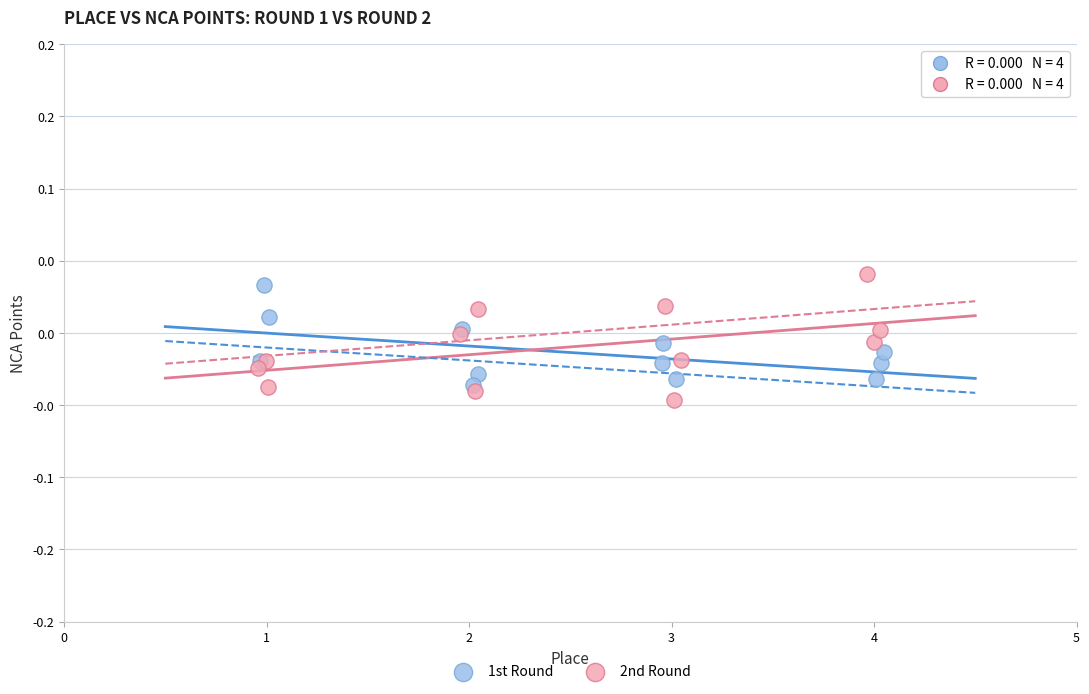

Which series contains the lowest Y value?

2nd Round